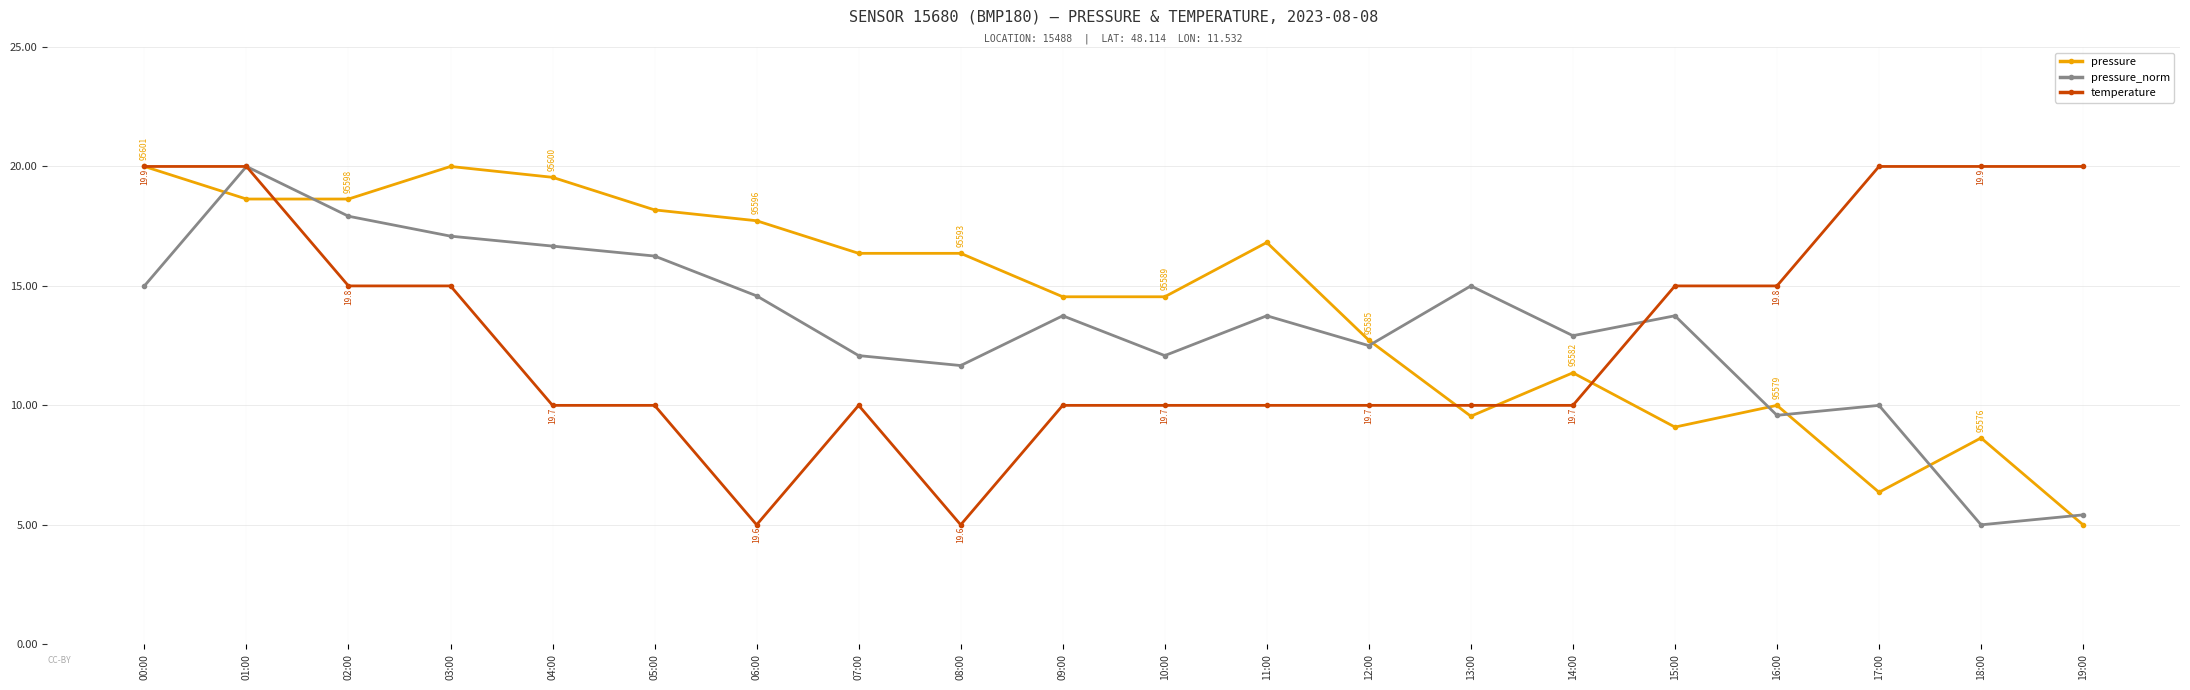

How many data points in pressure are less than 16?

10